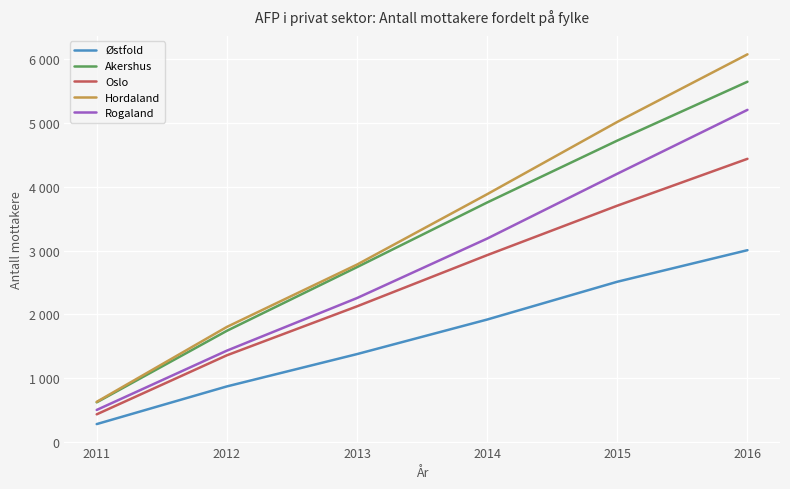

What are all the series names shown in the legend?

Østfold, Akershus, Oslo, Hordaland, Rogaland